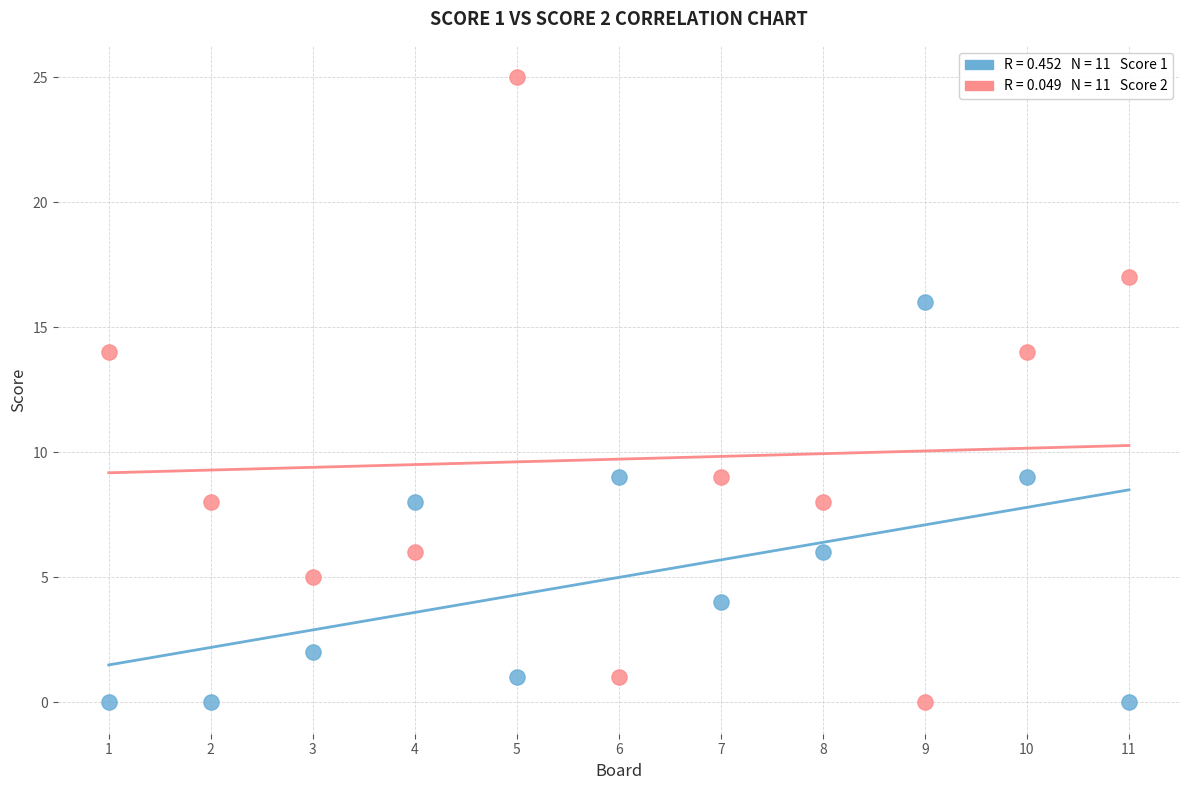

Across all data points, what is the range of Y values (max minus min)?

25